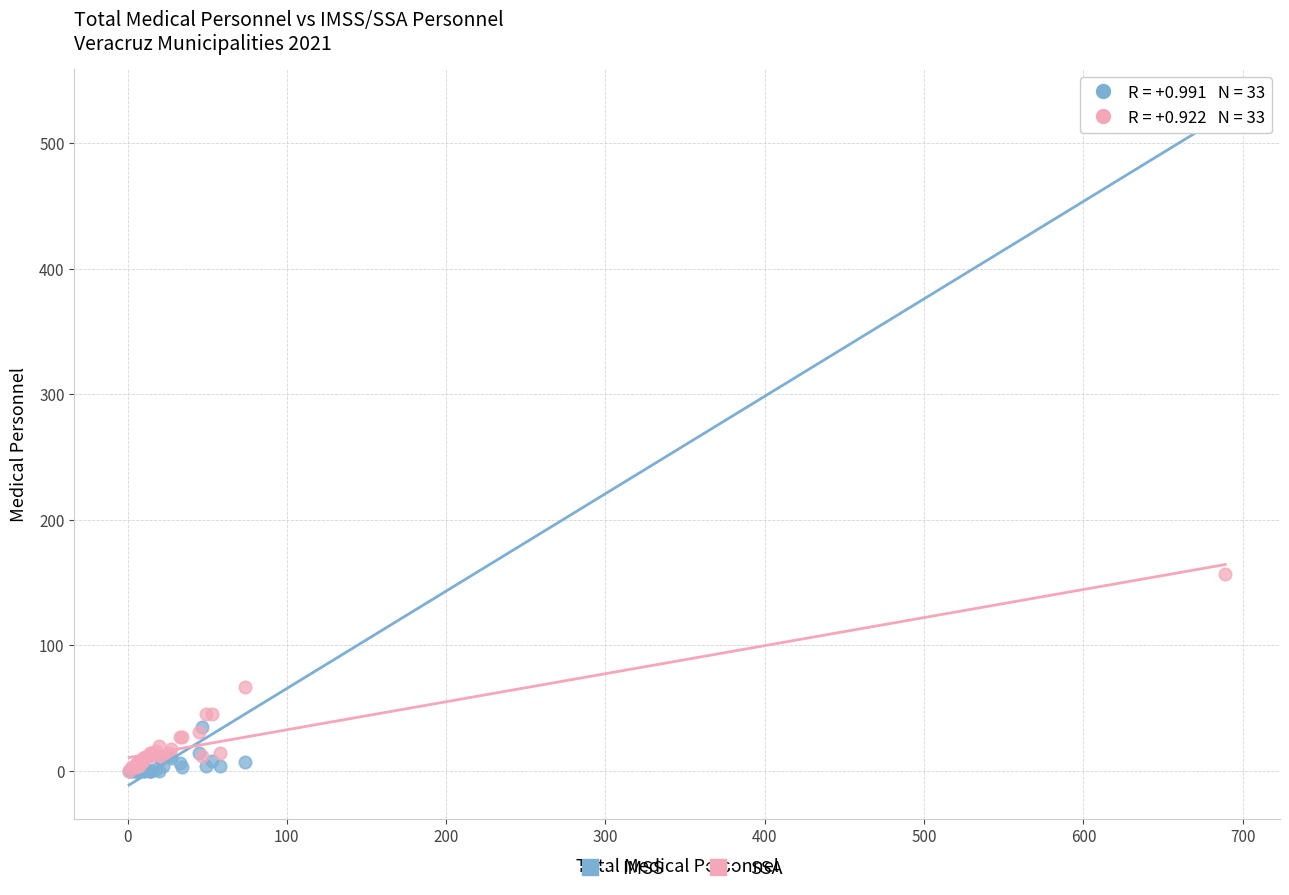

Across all series, what Y value is closest to 266?

157